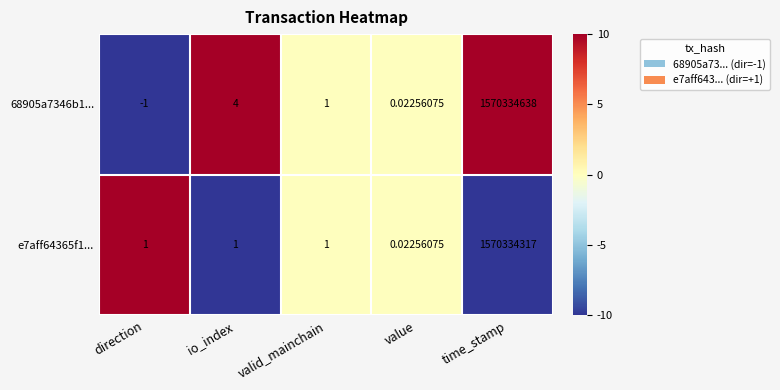

Where is 68905a7346b1... nearest to the value 785167318?

io_index